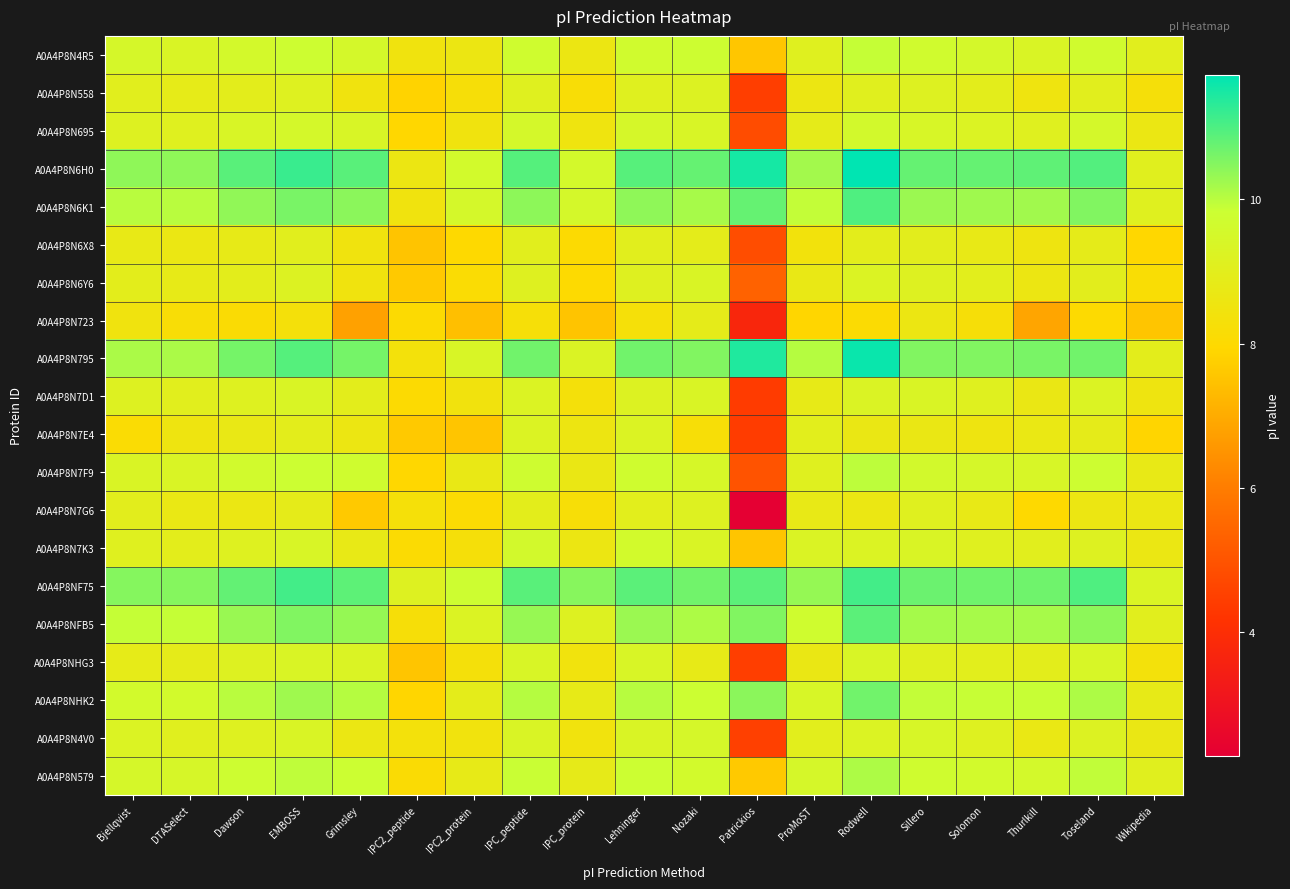

Reading left to right, what are all the values shown in this chart?

A0A4P8N4R5: Bjellqvist=9.5	DTASelect=9.3	Dawson=9.6	EMBOSS=9.8	Grimsley=9.5	IPC2_peptide=8.5	IPC2_protein=8.6	IPC_peptide=9.7	IPC_protein=8.6	Lehninger=9.7	Nozaki=9.8	Patrickios=7.6	ProMoST=9.1	Rodwell=9.9	Sillero=9.7	Solomon=9.5	Thurlkill=9.3	Toseland=9.6	Wikipedia=9.0
A0A4P8N558: Bjellqvist=9.0	DTASelect=8.9	Dawson=9.0	EMBOSS=9.2	Grimsley=8.5	IPC2_peptide=7.8	IPC2_protein=8.2	IPC_peptide=9.1	IPC_protein=8.2	Lehninger=9.1	Nozaki=9.2	Patrickios=4.5	ProMoST=8.6	Rodwell=9.1	Sillero=9.2	Solomon=9.0	Thurlkill=8.5	Toseland=9.0	Wikipedia=8.3
A0A4P8N695: Bjellqvist=9.2	DTASelect=9.1	Dawson=9.4	EMBOSS=9.5	Grimsley=9.4	IPC2_peptide=7.9	IPC2_protein=8.5	IPC_peptide=9.5	IPC_protein=8.5	Lehninger=9.5	Nozaki=9.4	Patrickios=4.8	ProMoST=8.9	Rodwell=9.6	Sillero=9.4	Solomon=9.2	Thurlkill=9.1	Toseland=9.5	Wikipedia=8.7
A0A4P8N6H0: Bjellqvist=10.4	DTASelect=10.4	Dawson=10.9	EMBOSS=11.2	Grimsley=10.9	IPC2_peptide=8.6	IPC2_protein=9.6	IPC_peptide=10.9	IPC_protein=9.5	Lehninger=10.9	Nozaki=10.8	Patrickios=11.5	ProMoST=10.2	Rodwell=11.7	Sillero=10.8	Solomon=10.8	Thurlkill=10.8	Toseland=10.9	Wikipedia=9.1
A0A4P8N6K1: Bjellqvist=10.0	DTASelect=10.0	Dawson=10.4	EMBOSS=10.6	Grimsley=10.4	IPC2_peptide=8.5	IPC2_protein=9.5	IPC_peptide=10.4	IPC_protein=9.5	Lehninger=10.4	Nozaki=10.2	Patrickios=10.8	ProMoST=9.9	Rodwell=11.0	Sillero=10.3	Solomon=10.2	Thurlkill=10.2	Toseland=10.5	Wikipedia=9.1
A0A4P8N6X8: Bjellqvist=8.8	DTASelect=8.7	Dawson=8.8	EMBOSS=9.0	Grimsley=8.5	IPC2_peptide=7.5	IPC2_protein=8.0	IPC_peptide=9.0	IPC_protein=8.0	Lehninger=9.0	Nozaki=8.9	Patrickios=4.8	ProMoST=8.4	Rodwell=8.9	Sillero=9.0	Solomon=8.8	Thurlkill=8.5	Toseland=8.9	Wikipedia=7.9
A0A4P8N6Y6: Bjellqvist=9.0	DTASelect=8.8	Dawson=9.0	EMBOSS=9.2	Grimsley=8.5	IPC2_peptide=7.6	IPC2_protein=8.1	IPC_peptide=9.1	IPC_protein=8.0	Lehninger=9.1	Nozaki=9.3	Patrickios=5.4	ProMoST=8.7	Rodwell=9.3	Sillero=9.2	Solomon=9.0	Thurlkill=8.6	Toseland=9.0	Wikipedia=8.2
A0A4P8N723: Bjellqvist=8.5	DTASelect=8.2	Dawson=8.1	EMBOSS=8.3	Grimsley=6.8	IPC2_peptide=8.0	IPC2_protein=7.4	IPC_peptide=8.3	IPC_protein=7.5	Lehninger=8.3	Nozaki=8.9	Patrickios=3.7	ProMoST=7.9	Rodwell=8.1	Sillero=8.6	Solomon=8.2	Thurlkill=6.9	Toseland=8.0	Wikipedia=7.5
A0A4P8N795: Bjellqvist=10.1	DTASelect=10.1	Dawson=10.6	EMBOSS=10.9	Grimsley=10.6	IPC2_peptide=8.4	IPC2_protein=9.4	IPC_peptide=10.7	IPC_protein=9.3	Lehninger=10.7	Nozaki=10.5	Patrickios=11.4	ProMoST=10.0	Rodwell=11.6	Sillero=10.5	Solomon=10.5	Thurlkill=10.6	Toseland=10.7	Wikipedia=9.0
A0A4P8N7D1: Bjellqvist=9.2	DTASelect=9.0	Dawson=9.2	EMBOSS=9.3	Grimsley=9.0	IPC2_peptide=8.1	IPC2_protein=8.4	IPC_peptide=9.2	IPC_protein=8.3	Lehninger=9.2	Nozaki=9.3	Patrickios=4.4	ProMoST=8.8	Rodwell=9.3	Sillero=9.3	Solomon=9.1	Thurlkill=8.7	Toseland=9.3	Wikipedia=8.6
A0A4P8N7E4: Bjellqvist=8.1	DTASelect=8.6	Dawson=8.7	EMBOSS=9.0	Grimsley=8.6	IPC2_peptide=7.6	IPC2_protein=7.5	IPC_peptide=9.3	IPC_protein=8.6	Lehninger=9.2	Nozaki=8.2	Patrickios=4.4	ProMoST=9.0	Rodwell=8.7	Sillero=8.7	Solomon=8.6	Thurlkill=8.7	Toseland=8.9	Wikipedia=7.9
A0A4P8N7F9: Bjellqvist=9.3	DTASelect=9.3	Dawson=9.6	EMBOSS=9.8	Grimsley=9.7	IPC2_peptide=7.9	IPC2_protein=8.7	IPC_peptide=9.7	IPC_protein=8.7	Lehninger=9.7	Nozaki=9.4	Patrickios=5.0	ProMoST=9.1	Rodwell=10.0	Sillero=9.6	Solomon=9.5	Thurlkill=9.4	Toseland=9.8	Wikipedia=8.8
A0A4P8N7G6: Bjellqvist=9.0	DTASelect=8.7	Dawson=8.7	EMBOSS=8.9	Grimsley=7.6	IPC2_peptide=8.3	IPC2_protein=8.1	IPC_peptide=9.0	IPC_protein=8.2	Lehninger=9.0	Nozaki=9.2	Patrickios=2.3	ProMoST=8.8	Rodwell=8.7	Sillero=9.1	Solomon=8.8	Thurlkill=8.0	Toseland=8.6	Wikipedia=8.7
A0A4P8N7K3: Bjellqvist=9.1	DTASelect=9.0	Dawson=9.2	EMBOSS=9.4	Grimsley=8.8	IPC2_peptide=8.1	IPC2_protein=8.3	IPC_peptide=9.6	IPC_protein=8.6	Lehninger=9.6	Nozaki=9.3	Patrickios=7.6	ProMoST=9.3	Rodwell=9.3	Sillero=9.3	Solomon=9.1	Thurlkill=9.0	Toseland=9.2	Wikipedia=8.7
A0A4P8NF75: Bjellqvist=10.5	DTASelect=10.5	Dawson=10.8	EMBOSS=11.1	Grimsley=10.8	IPC2_peptide=9.2	IPC2_protein=9.8	IPC_peptide=10.9	IPC_protein=10.5	Lehninger=10.9	Nozaki=10.7	Patrickios=10.9	ProMoST=10.3	Rodwell=11.1	Sillero=10.7	Solomon=10.7	Thurlkill=10.7	Toseland=11.0	Wikipedia=9.3
A0A4P8NFB5: Bjellqvist=9.9	DTASelect=9.9	Dawson=10.3	EMBOSS=10.5	Grimsley=10.3	IPC2_peptide=8.2	IPC2_protein=9.2	IPC_peptide=10.3	IPC_protein=9.2	Lehninger=10.3	Nozaki=10.1	Patrickios=10.5	ProMoST=9.7	Rodwell=10.9	Sillero=10.2	Solomon=10.2	Thurlkill=10.2	Toseland=10.4	Wikipedia=9.0
A0A4P8NHG3: Bjellqvist=8.9	DTASelect=8.9	Dawson=9.2	EMBOSS=9.3	Grimsley=9.3	IPC2_peptide=7.6	IPC2_protein=8.3	IPC_peptide=9.4	IPC_protein=8.4	Lehninger=9.4	Nozaki=8.8	Patrickios=4.4	ProMoST=8.7	Rodwell=9.4	Sillero=9.1	Solomon=9.0	Thurlkill=9.0	Toseland=9.4	Wikipedia=8.4
A0A4P8NHK2: Bjellqvist=9.6	DTASelect=9.6	Dawson=10.0	EMBOSS=10.2	Grimsley=10.0	IPC2_peptide=7.9	IPC2_protein=8.9	IPC_peptide=10.0	IPC_protein=8.8	Lehninger=10.0	Nozaki=9.8	Patrickios=10.4	ProMoST=9.4	Rodwell=10.7	Sillero=9.9	Solomon=9.9	Thurlkill=9.9	Toseland=10.1	Wikipedia=8.8
A0A4P8N4V0: Bjellqvist=9.3	DTASelect=9.1	Dawson=9.2	EMBOSS=9.3	Grimsley=8.7	IPC2_peptide=8.4	IPC2_protein=8.4	IPC_peptide=9.3	IPC_protein=8.4	Lehninger=9.3	Nozaki=9.5	Patrickios=4.5	ProMoST=9.0	Rodwell=9.2	Sillero=9.4	Solomon=9.2	Thurlkill=8.7	Toseland=9.2	Wikipedia=8.7
A0A4P8N579: Bjellqvist=9.5	DTASelect=9.4	Dawson=9.8	EMBOSS=9.9	Grimsley=9.8	IPC2_peptide=8.1	IPC2_protein=8.8	IPC_peptide=9.9	IPC_protein=8.8	Lehninger=9.8	Nozaki=9.6	Patrickios=7.6	ProMoST=9.5	Rodwell=10.1	Sillero=9.7	Solomon=9.6	Thurlkill=9.5	Toseland=9.9	Wikipedia=9.1